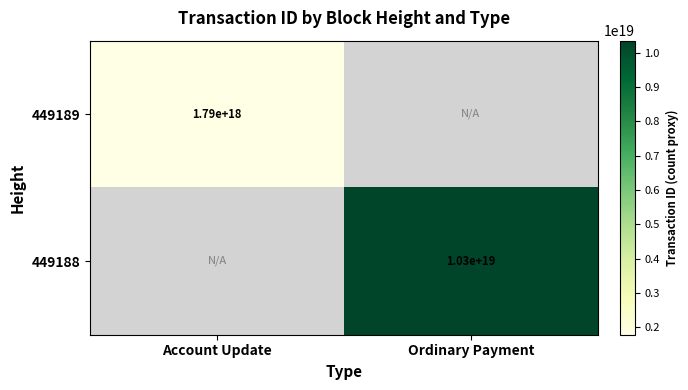

Is the value of 449188 at Ordinary Payment greater than the value of 449189 at Account Update?

Yes